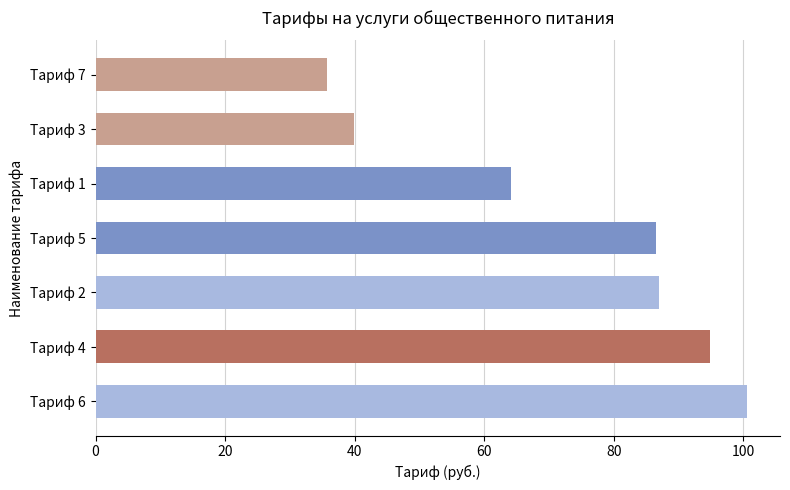

What is the difference between the maximum and second lowest values?

60.7